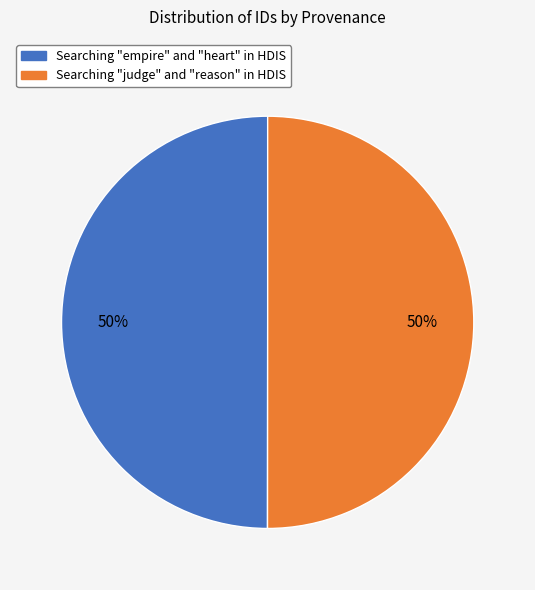

How many slices are in this pie chart?

2